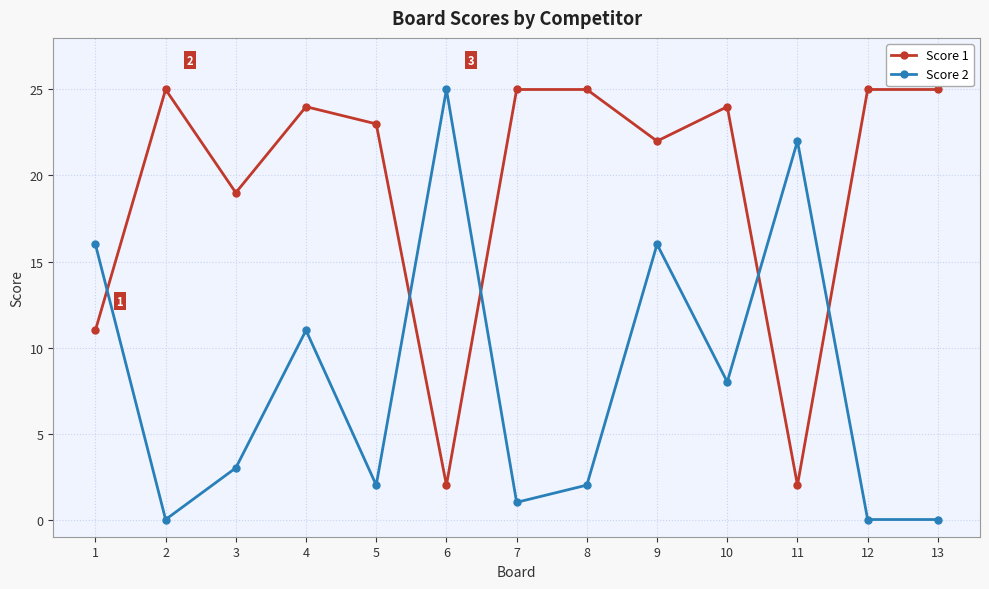

True or false: Score 2 and Score 1 cross at least once.

True